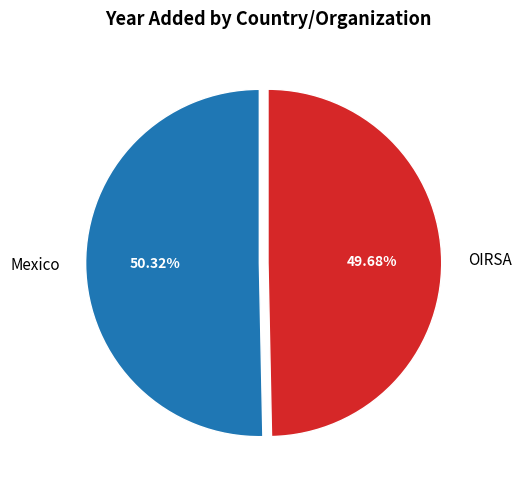

Rank the categories by value from lowest to highest.

OIRSA, Mexico